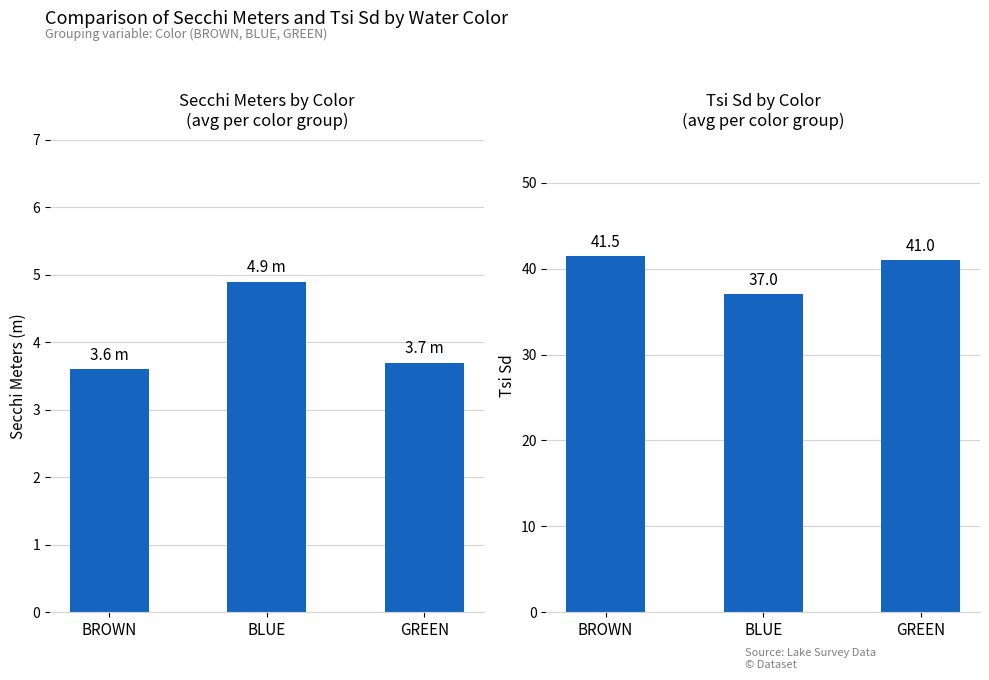

What is the minimum value for Secchi Meters?

3.6